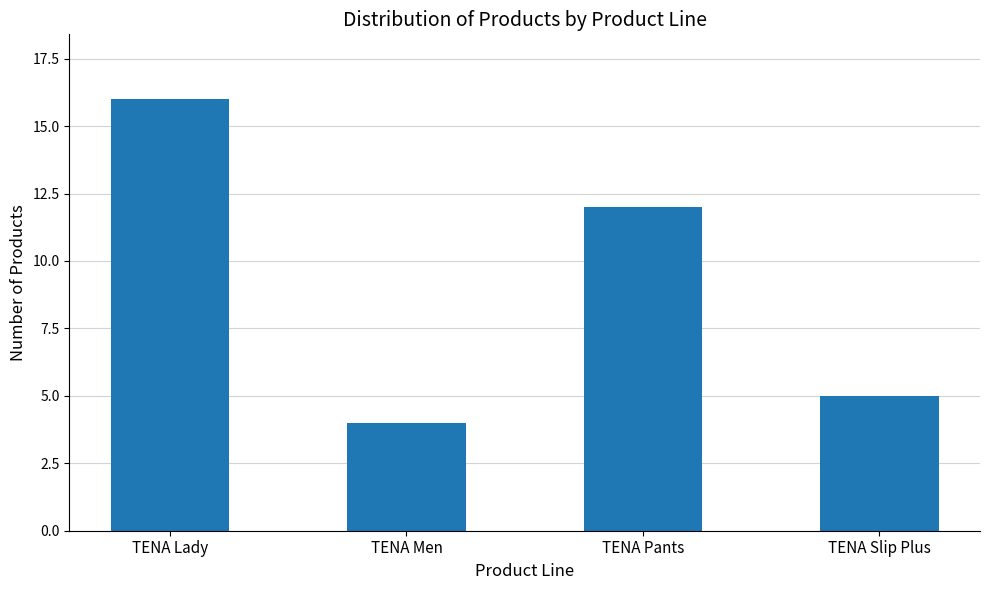

What is the difference between the maximum and minimum values?

12